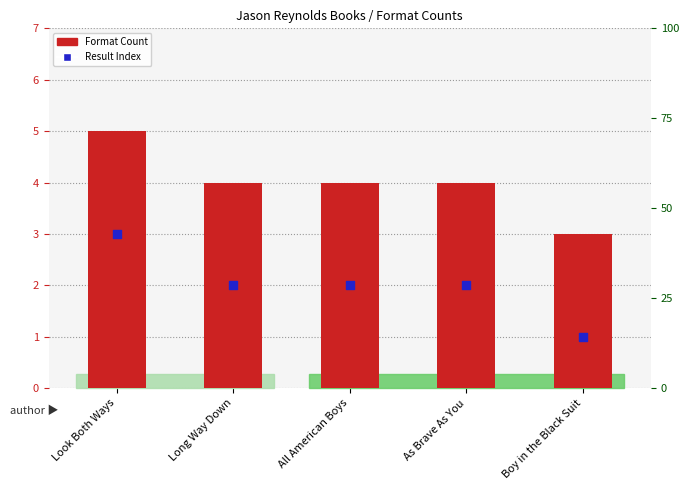

Which series has the widest spread of Y values?

Format Count